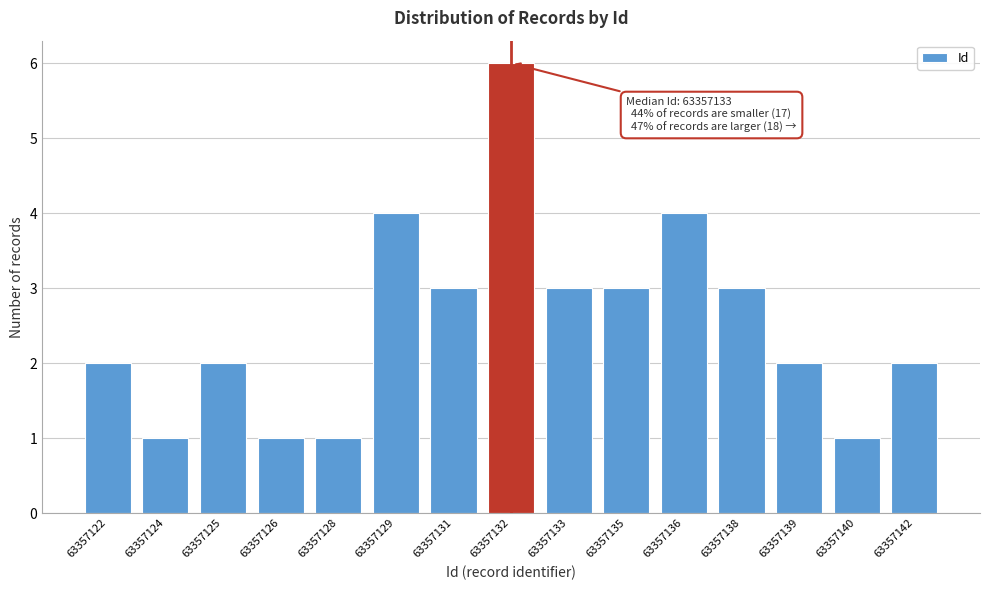

Reading left to right, what are all the values shown in this chart?

63357122=2	63357124=1	63357125=2	63357126=1	63357128=1	63357129=4	63357131=3	63357132=6	63357133=3	63357135=3	63357136=4	63357138=3	63357139=2	63357140=1	63357142=2